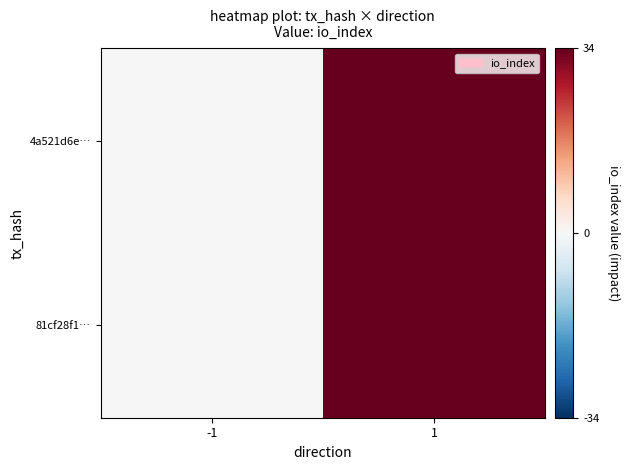

List the series in order of their peak value, highest first.

4a521d6e…, 81cf28f1…